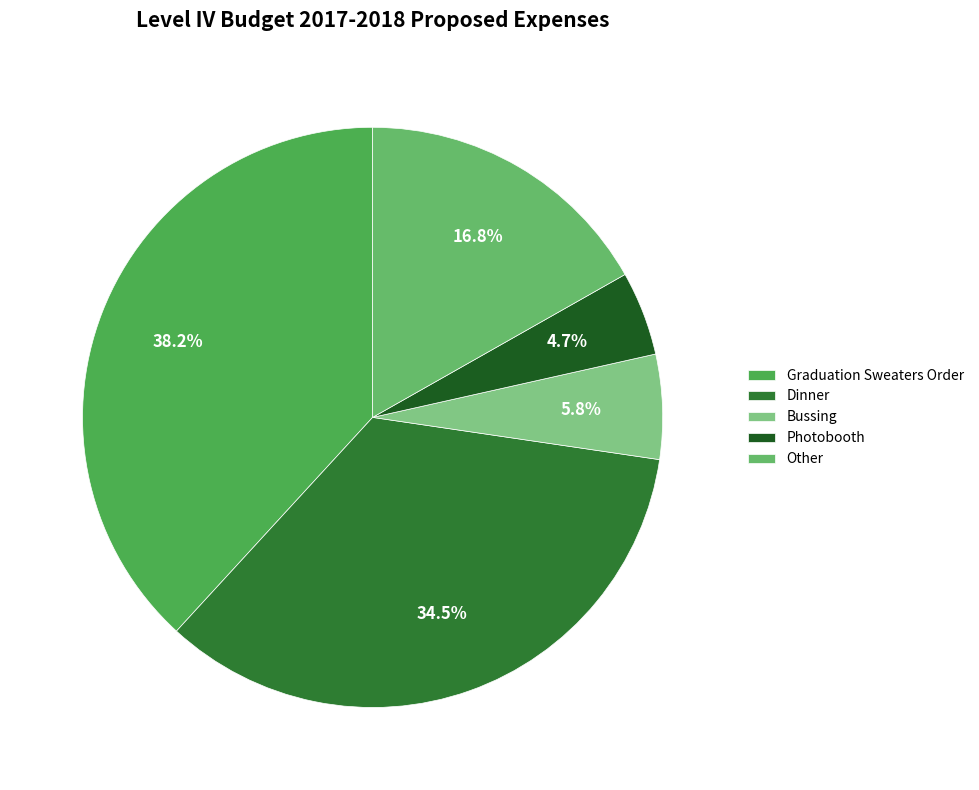

How many slices are in this pie chart?

5